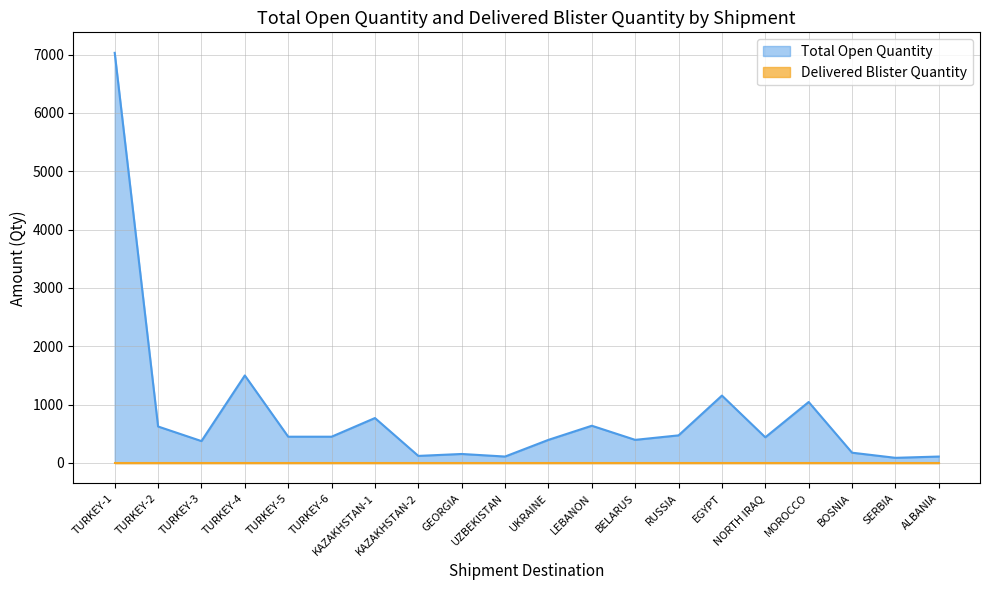

How many data points are less than 450?

10